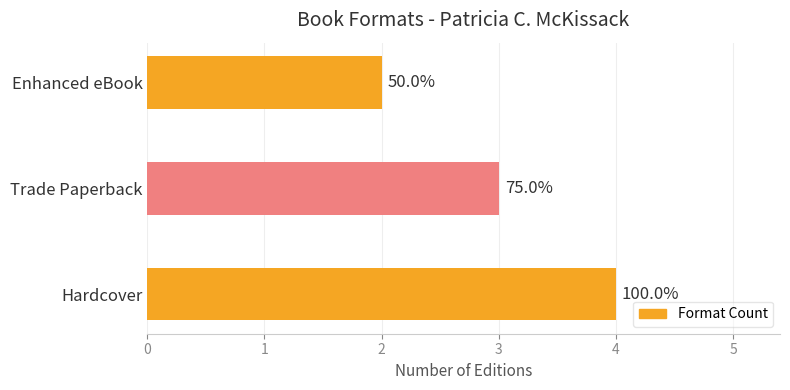

Are the bars horizontal?

Yes